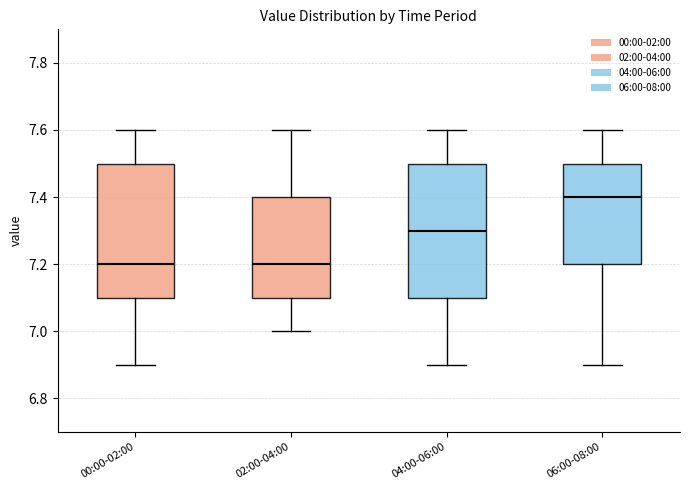

Reading left to right, read every box against the y-axis: the position of its median line, the range the box covers, and the ends of its whiskers. The values are not printed on the chart, so give them approximately, as read against the axis.

00:00-02:00: median 7.2, box 7.1 to 7.5, whiskers 6.9 to 7.6
02:00-04:00: median 7.2, box 7.1 to 7.4, whiskers 7.0 to 7.6
04:00-06:00: median 7.3, box 7.1 to 7.5, whiskers 6.9 to 7.6
06:00-08:00: median 7.4, box 7.2 to 7.5, whiskers 6.9 to 7.6